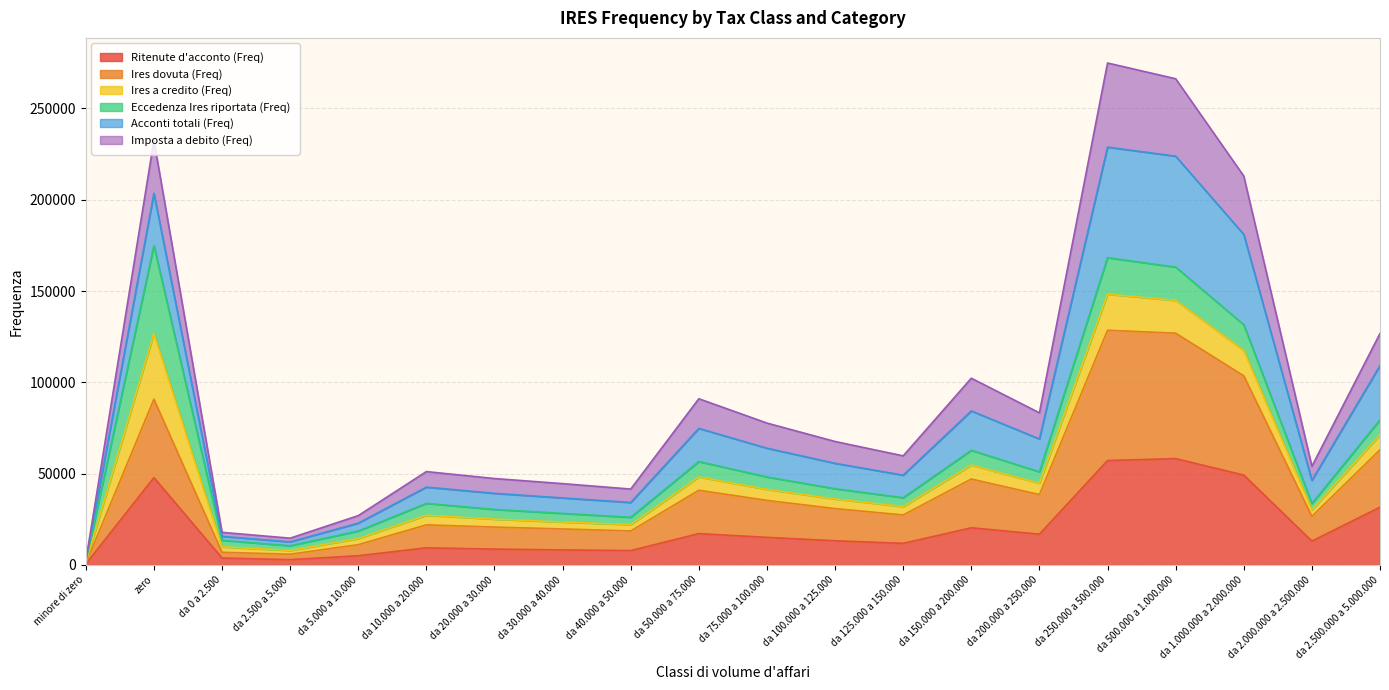

True or false: Imposta a debito (Freq) has a value of 212973 at da 1.000.000 a 2.000.000.

True